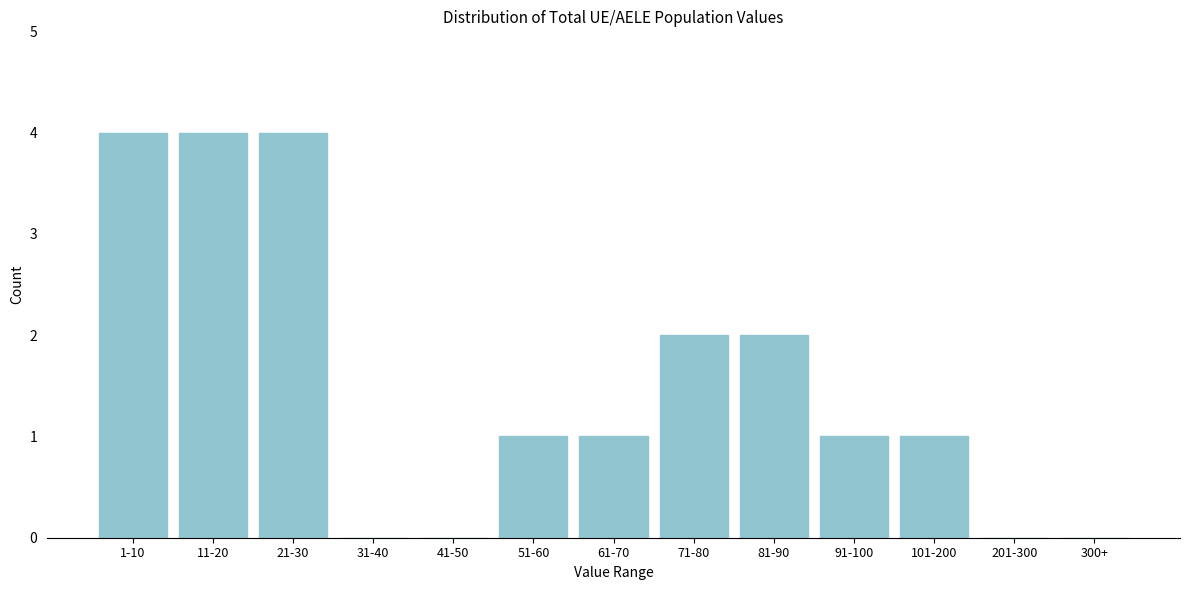

Reading right to left, list all the values displayed in this chart.

300+=0	201-300=0	101-200=1	91-100=1	81-90=2	71-80=2	61-70=1	51-60=1	41-50=0	31-40=0	21-30=4	11-20=4	1-10=4